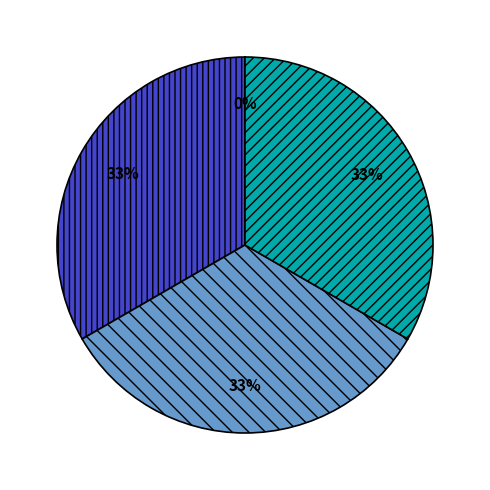

To the nearest percent, what is the difference between the largest and smallest slice percentages?

33%